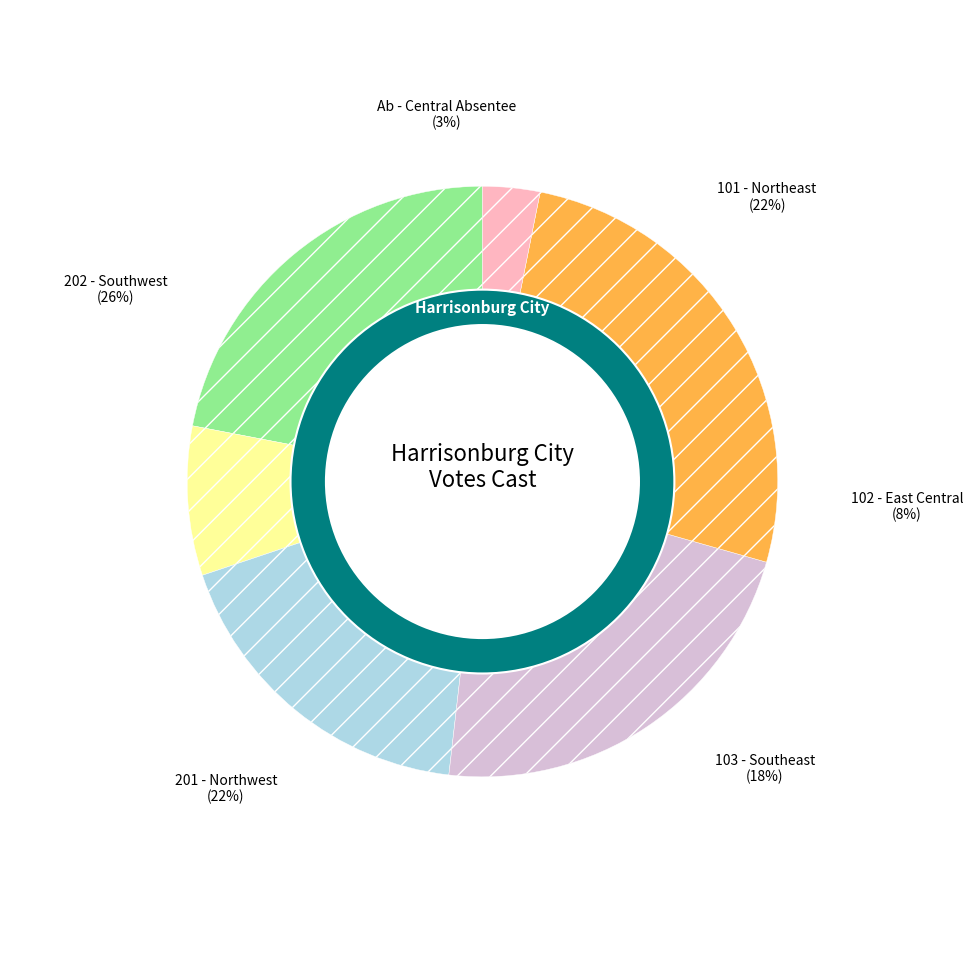

Which category has the biggest portion of the pie?

202 - Southwest